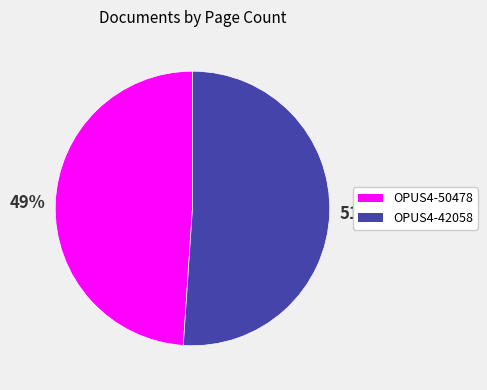

Count the number of slices in the pie.

2